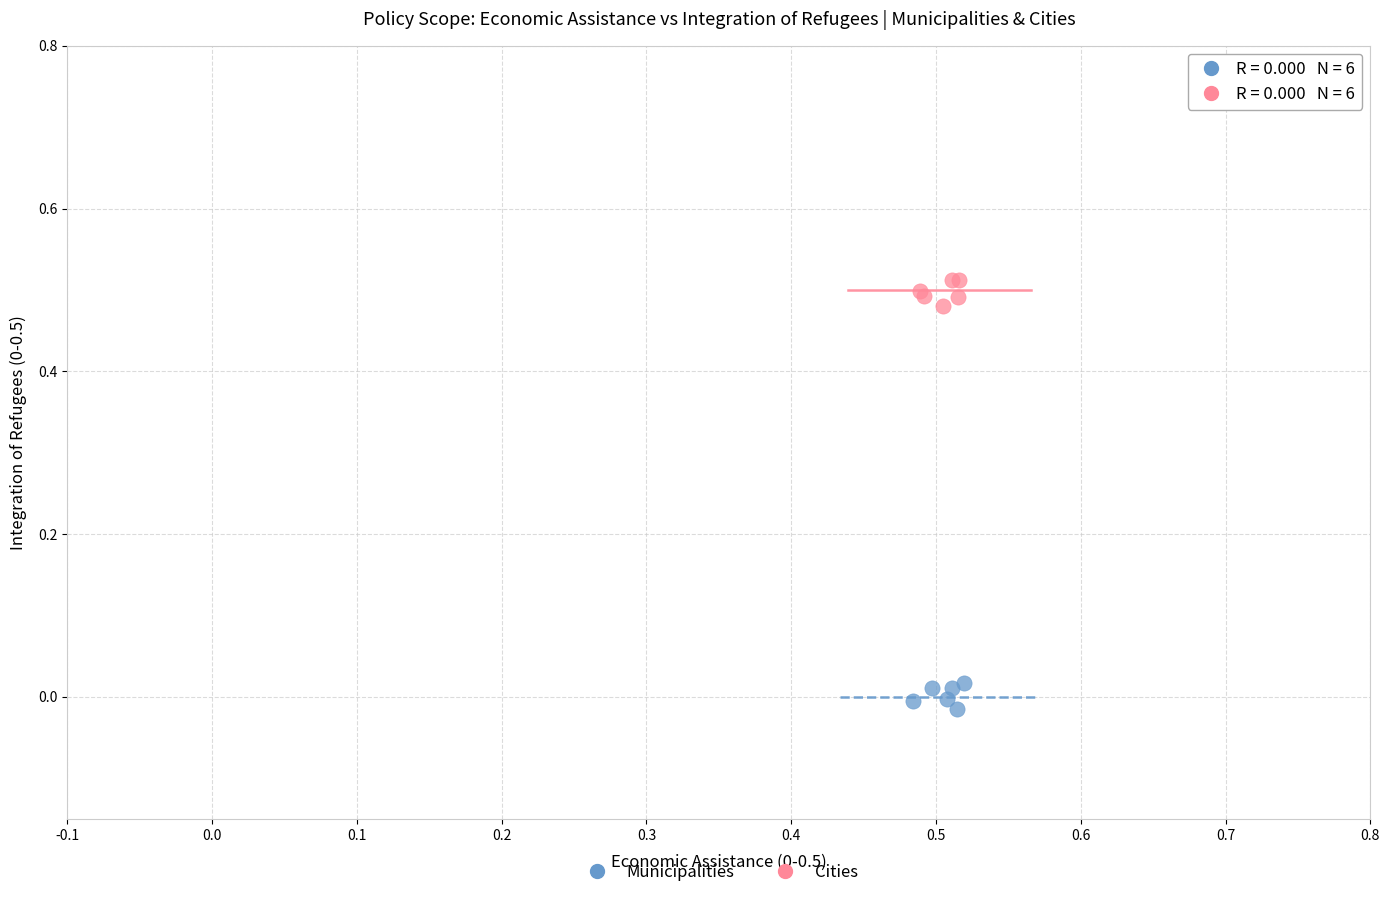

Which series reaches the maximum Y coordinate?

Cities